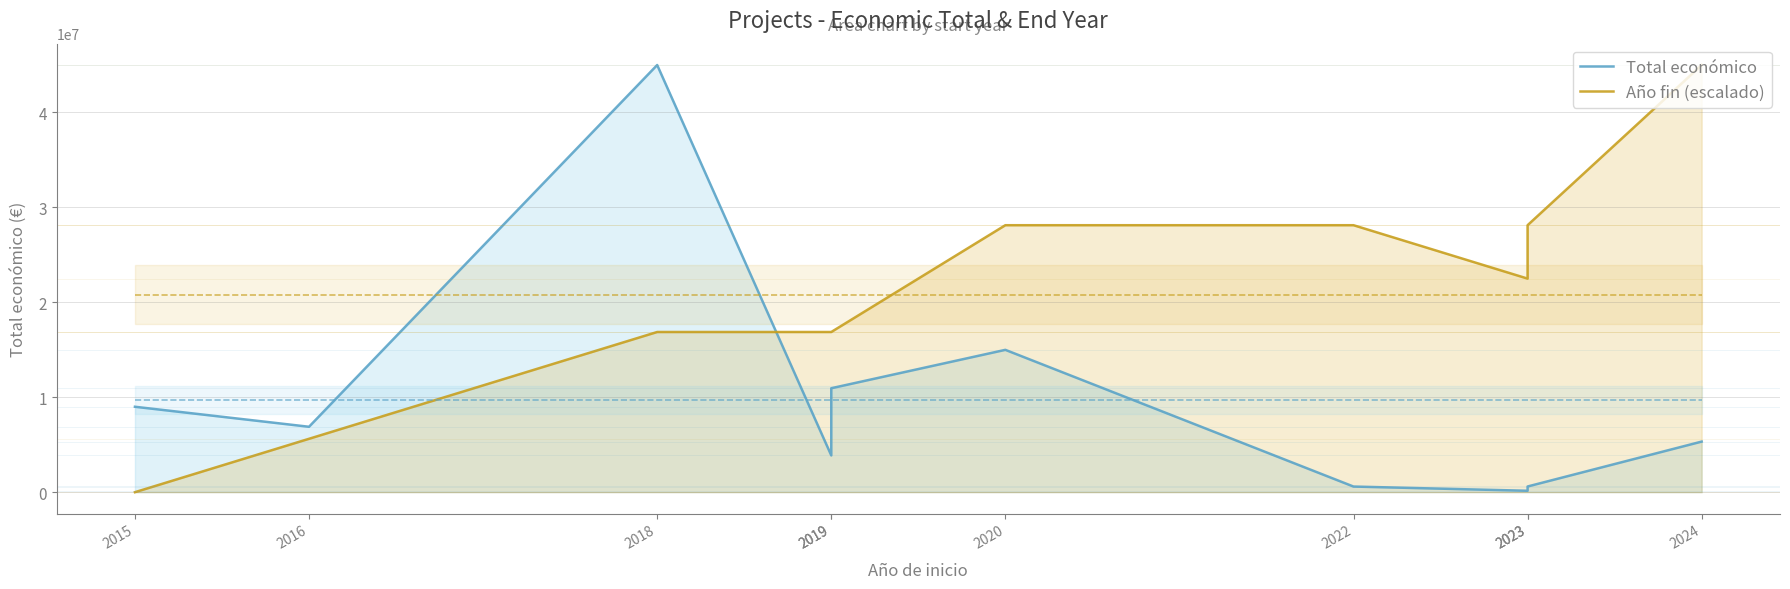

At which category does Año fin (escalado) reach its first local valley?

2023